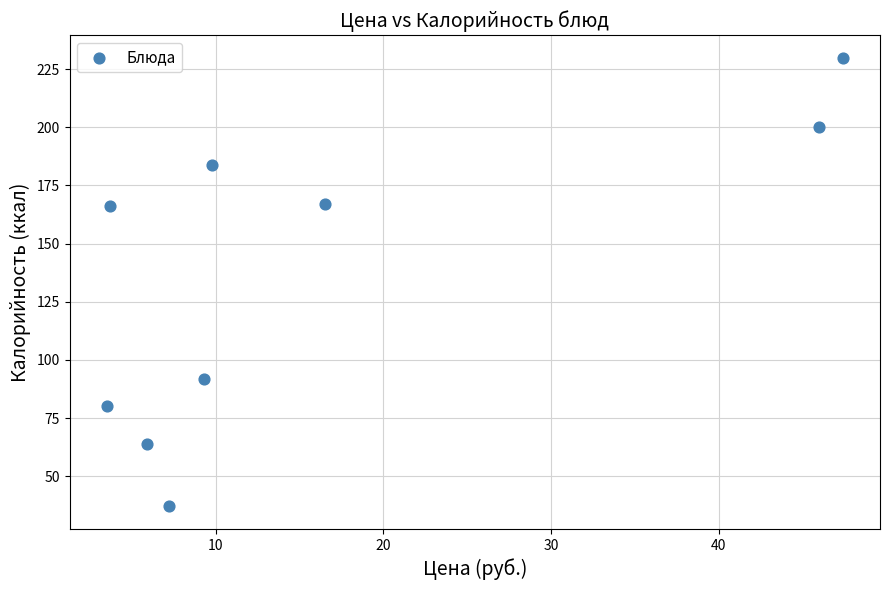

What is the average Y value?

136